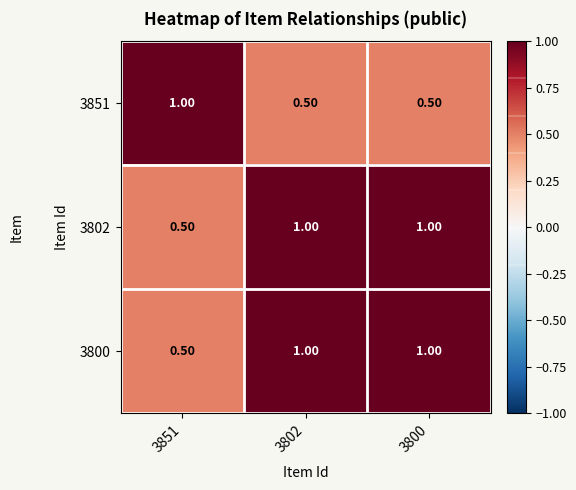

What is the sum of all 3800 values?

2.5